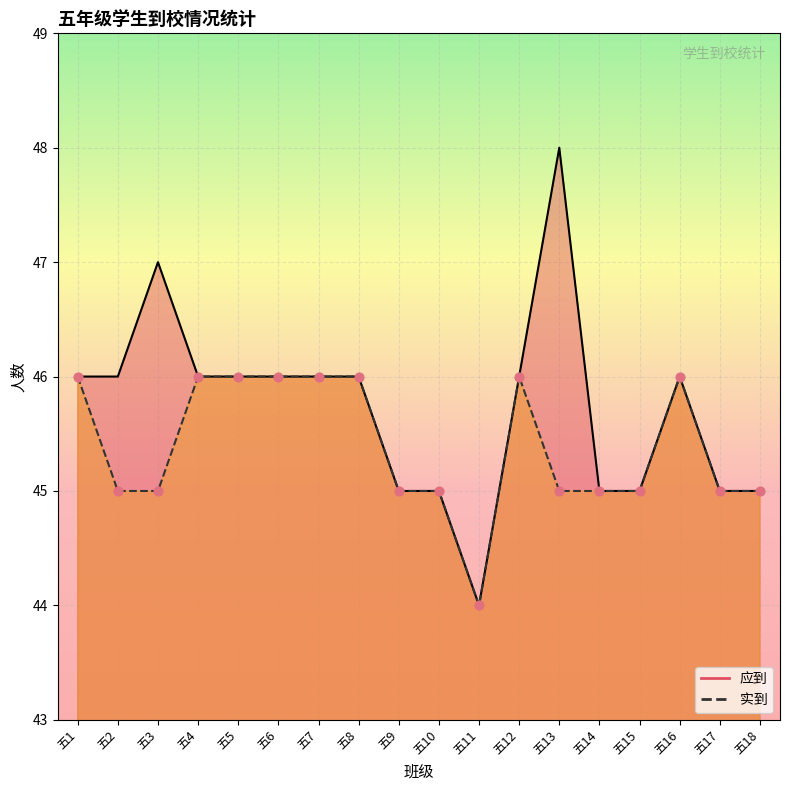

Which series has the largest total across all categories?

应到